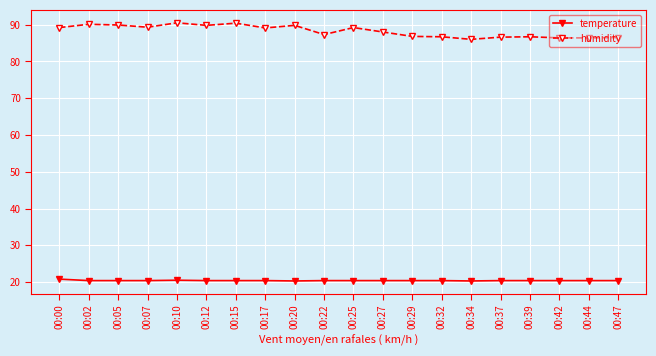

True or false: humidity has more than 2 points higher than both neighbors.

True